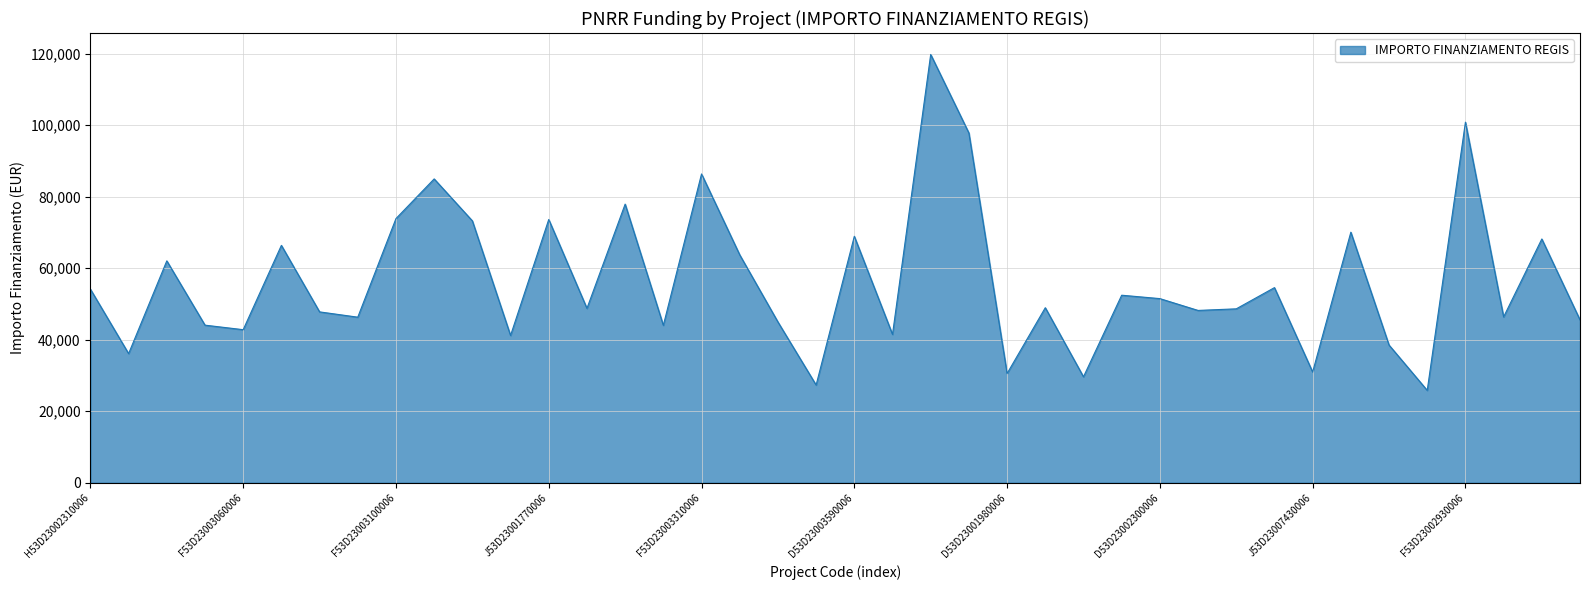

What is the minimum value shown in the chart?

25842.4